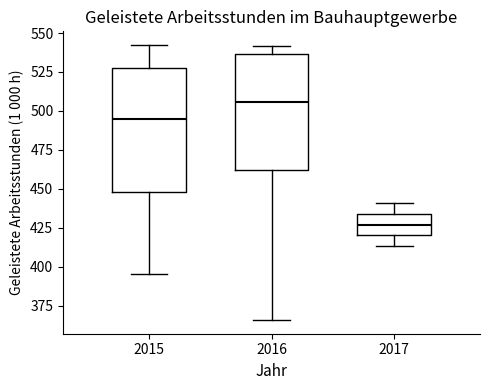

Reading left to right, transcribe this box plot: for each box, give where its median line is, the range the box spans, and where its two whiskers end, as read against the y-axis. The values are not printed on the chart, so give them approximately, as read against the axis.

2015: median 495, box 450 to 525, whiskers 395 to 540
2016: median 505, box 460 to 535, whiskers 365 to 540
2017: median 425, box 420 to 435, whiskers 415 to 440